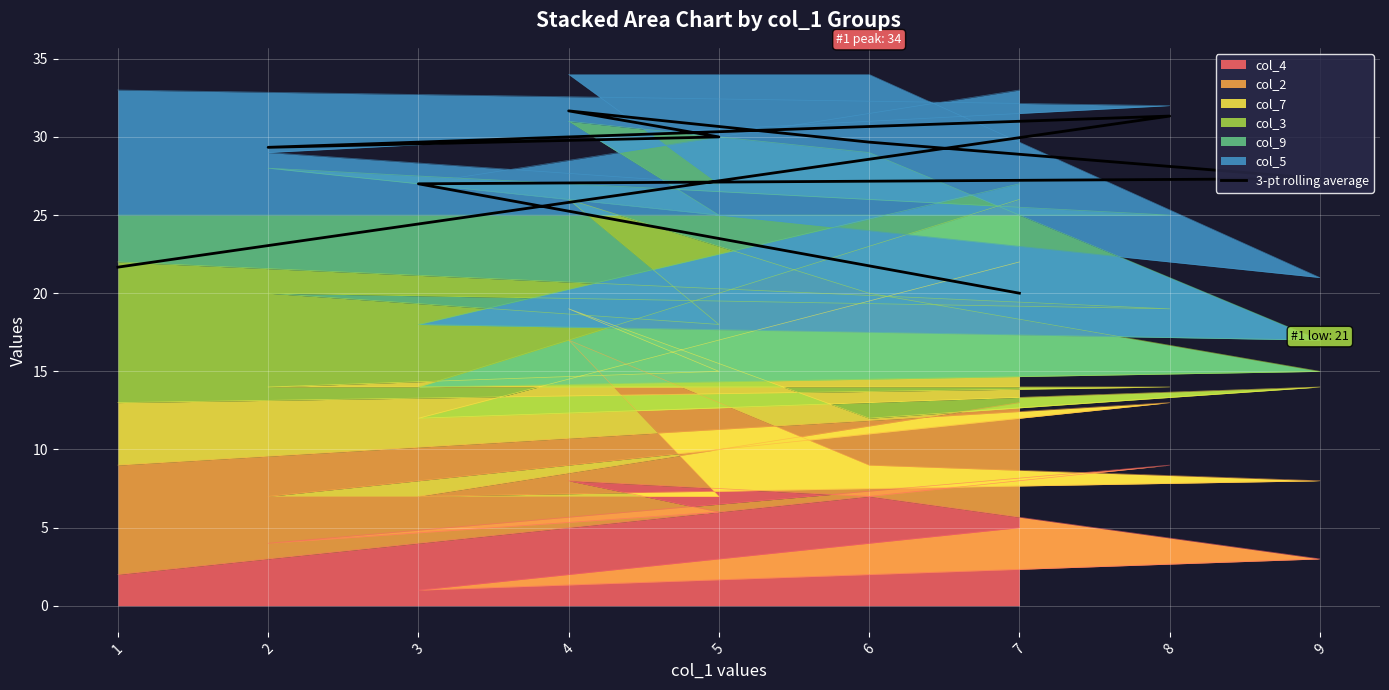

What is the label of the 2nd point from the right?

8